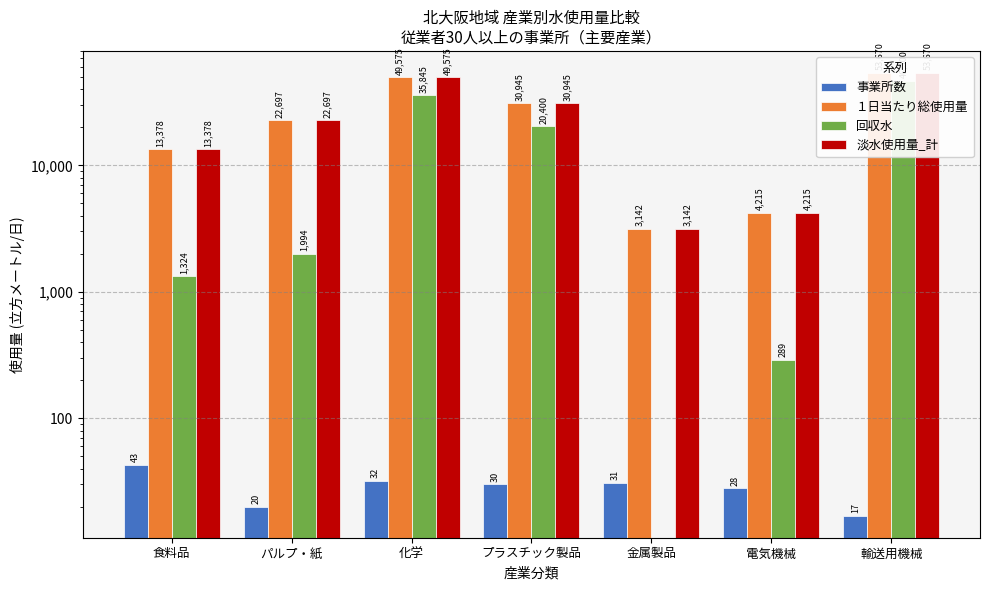

The １日当たり総使用量 series shows 22697 at パルプ・紙. True or false?

True